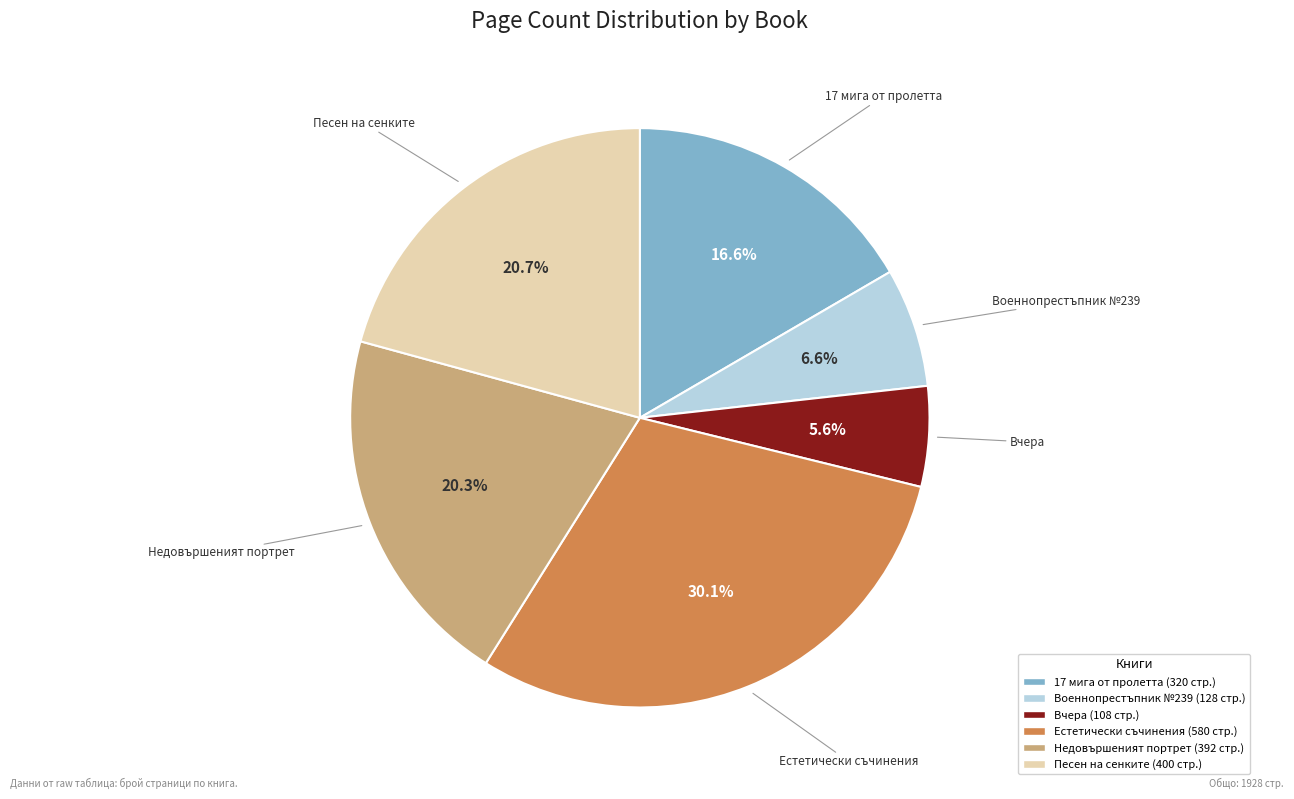

Is there a majority slice in this chart?

No